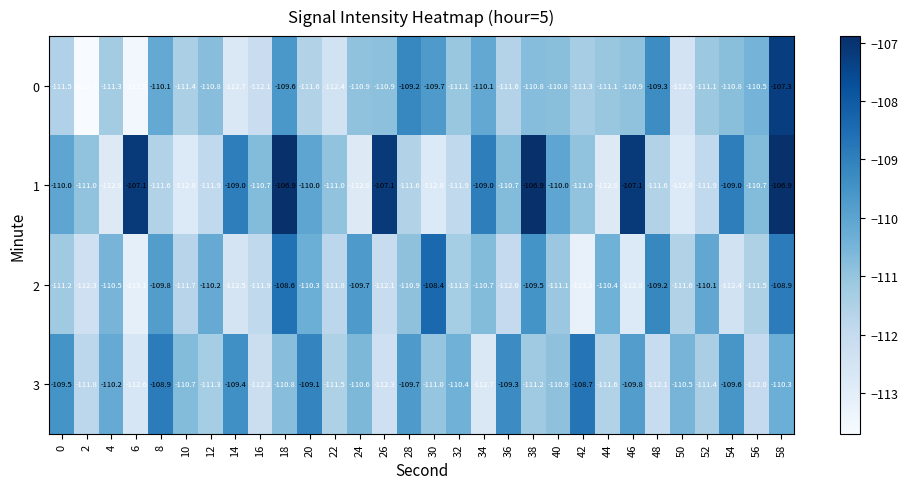

What is the total value across all series at 6?

-446.3